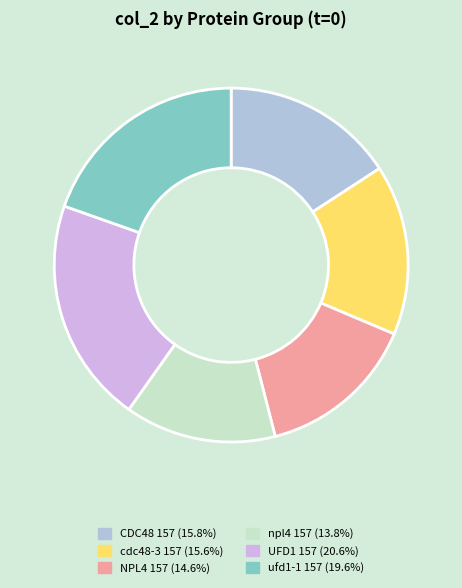

Is the sum of UFD1 157 and CDC48 157 greater than half?

No